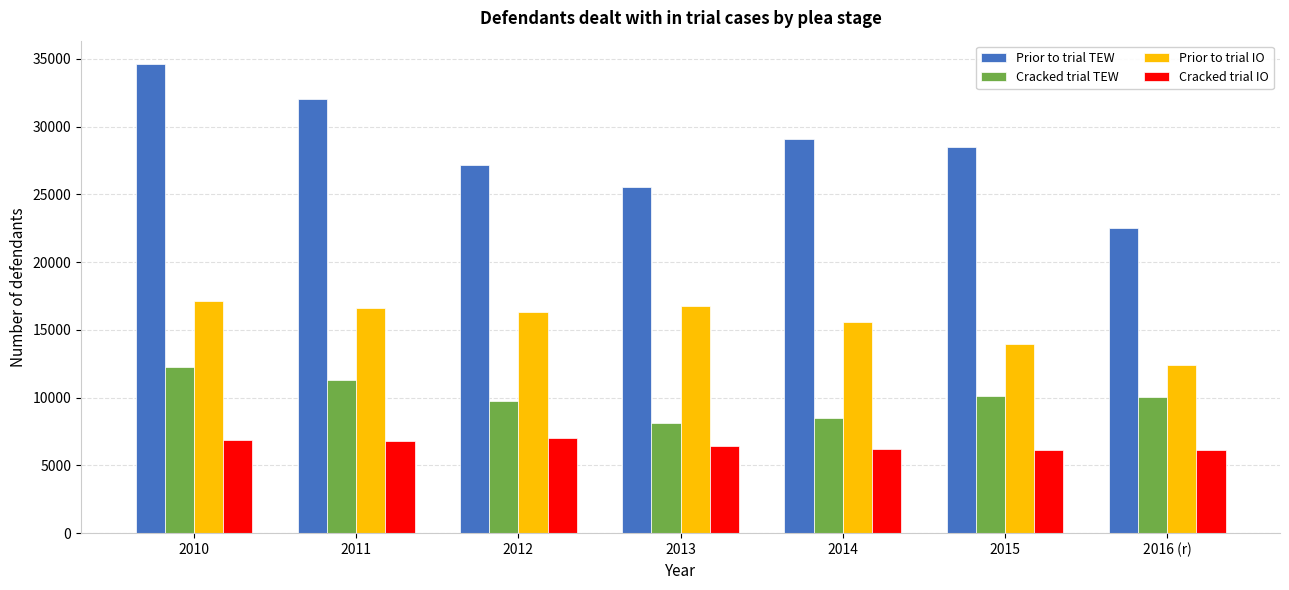

What position from the right is 2012?

5